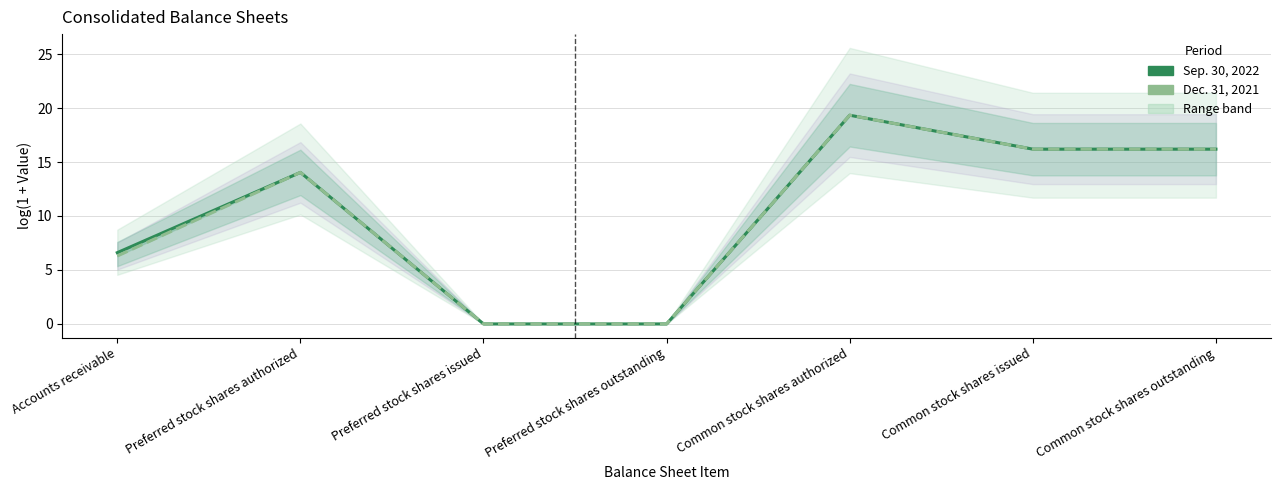

True or false: Dec. 31, 2021 and Sep. 30, 2022 intersect in this chart.

False